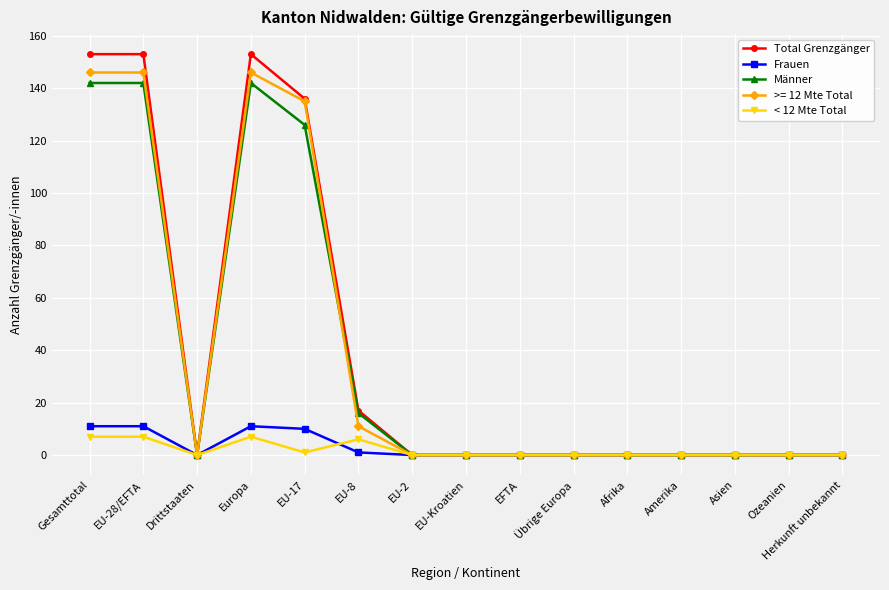

Which series has the widest spread of values?

Total Grenzgänger